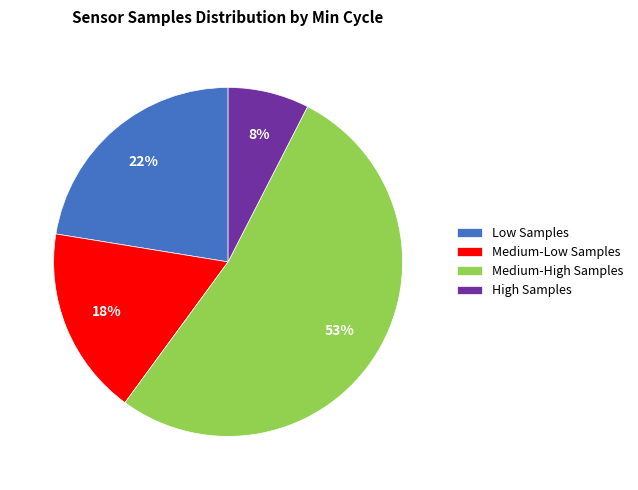

To the nearest percent, what portion does Medium-Low Samples represent?

18%